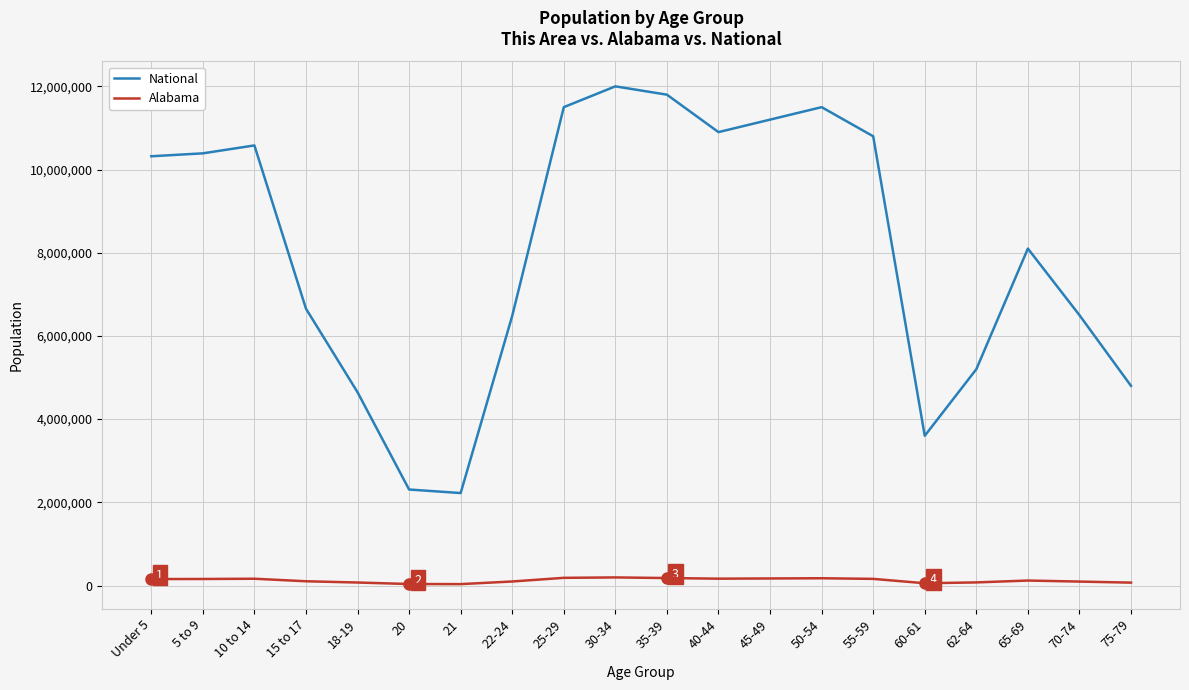

True or false: Alabama and National cross at least once.

False